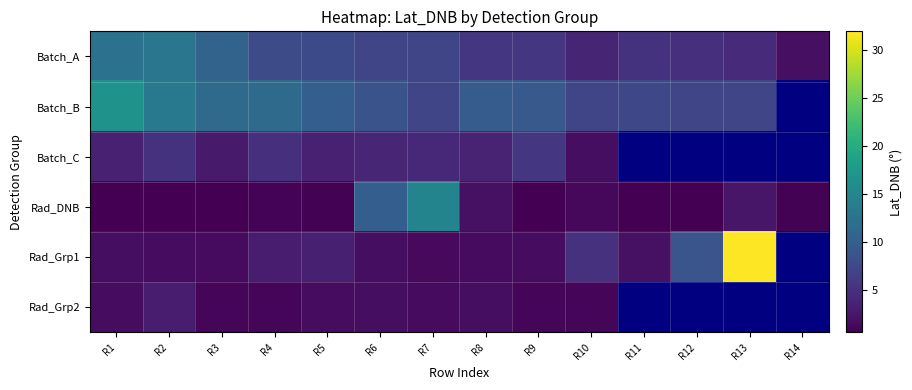

The Batch_B series shows 7.3 at R11. True or false?

True